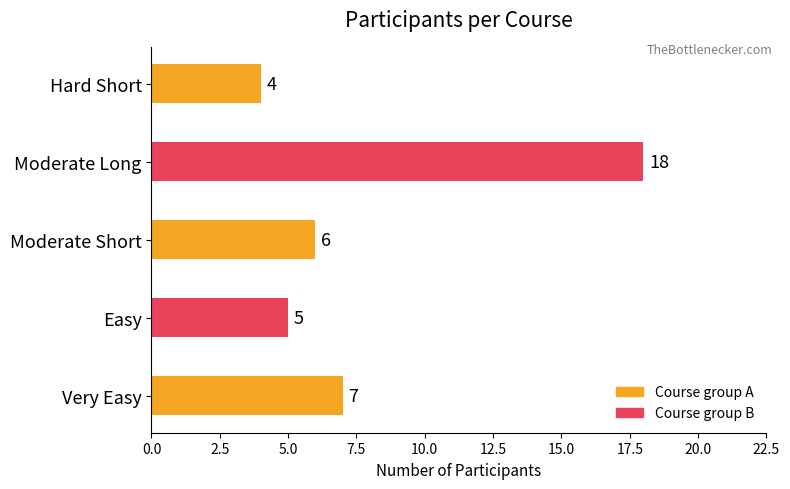

What is the maximum value shown in the chart?

18